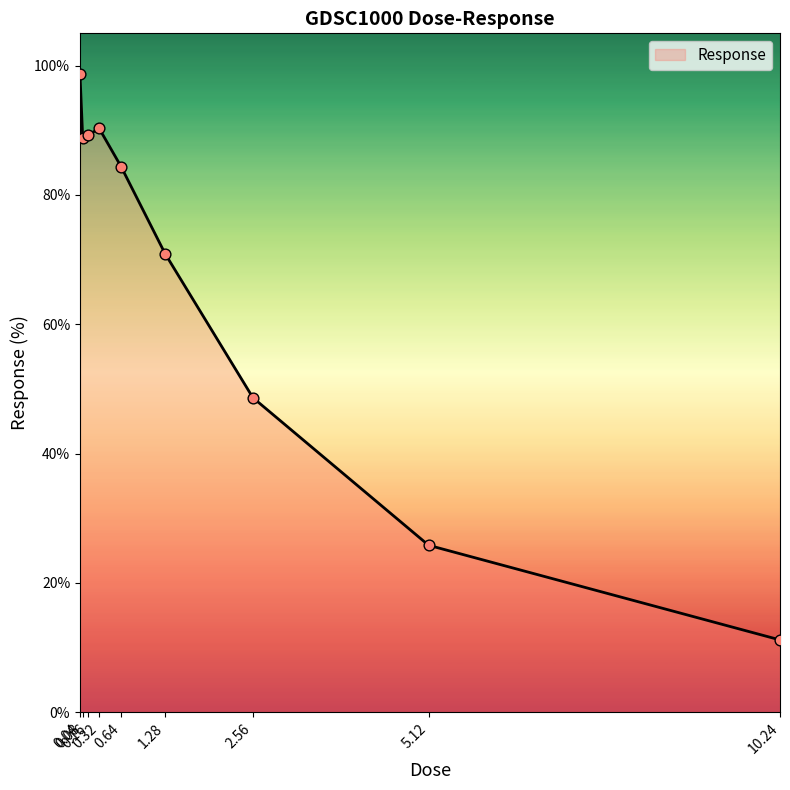

What is the ratio of the value at 2.56 to the value at 0.16?

0.5